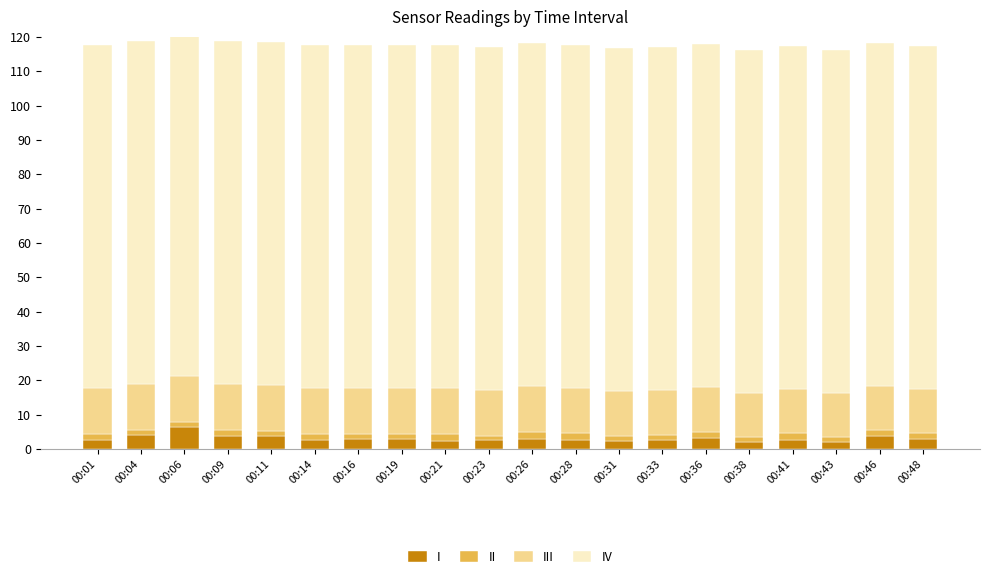

The I series shows 3.8 at 00:09. True or false?

True